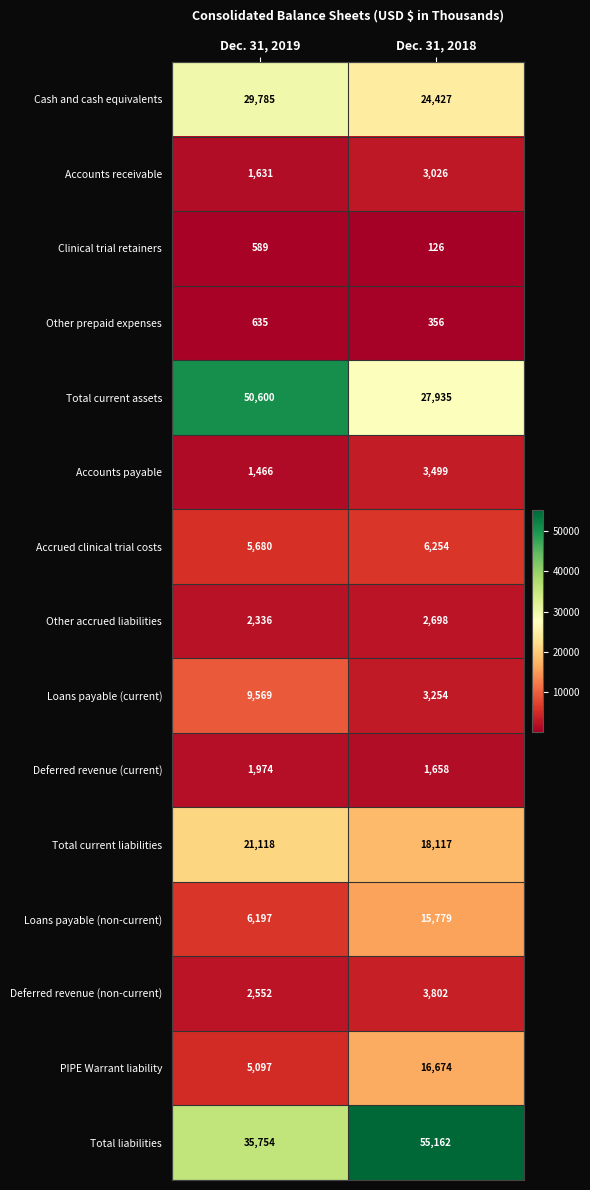

What is the spread (max minus min) of values at Dec. 31, 2018?

55036